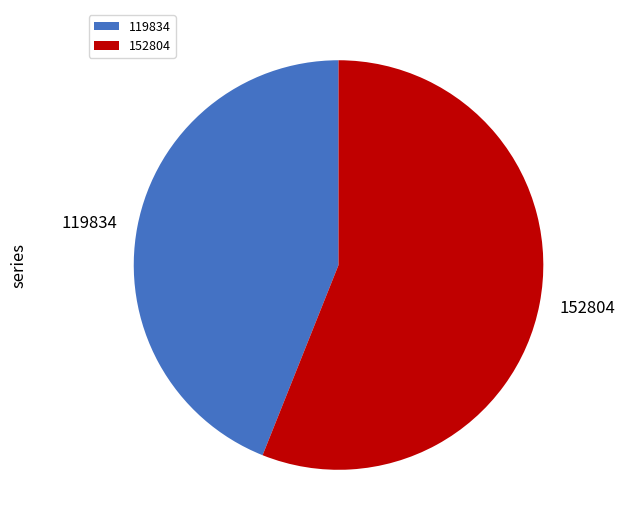

Combined, do 119834 and 152804 account for over 50%?

Yes